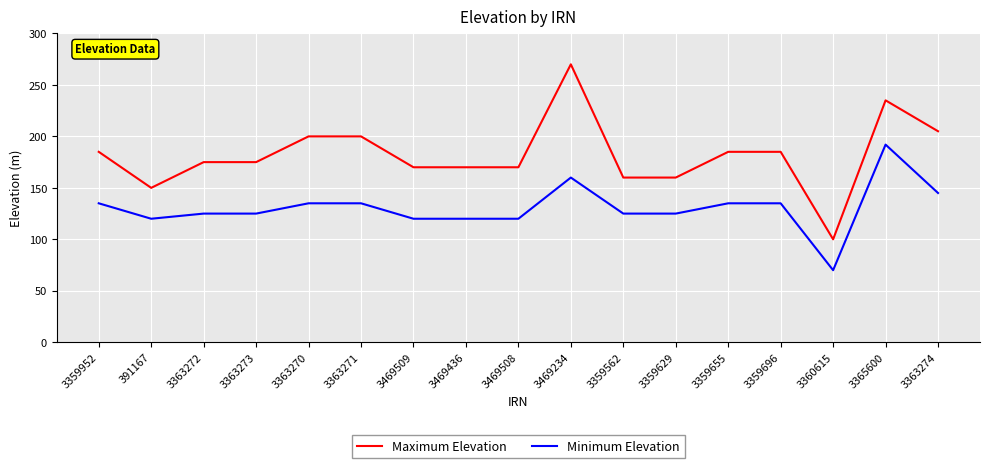

List the series in order of their peak value, highest first.

Maximum Elevation, Minimum Elevation